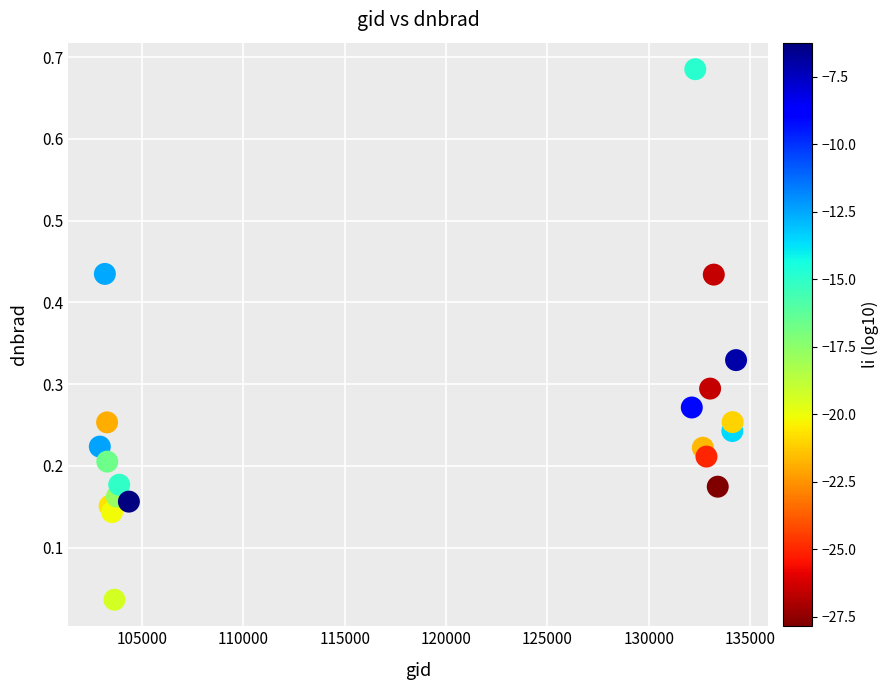

What is the range of X values (max minus min)?

31397.0